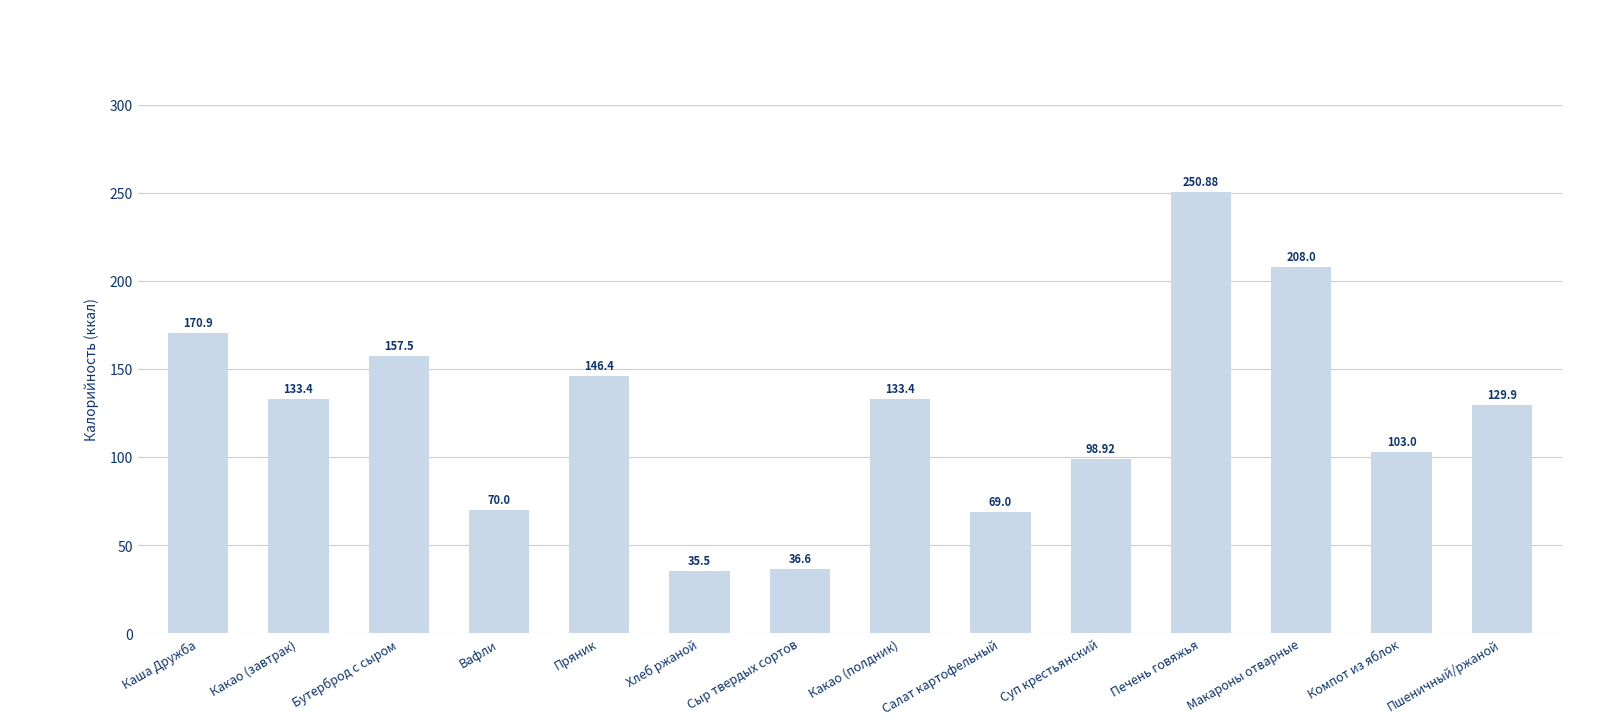

What is the sum of all values?

1743.4